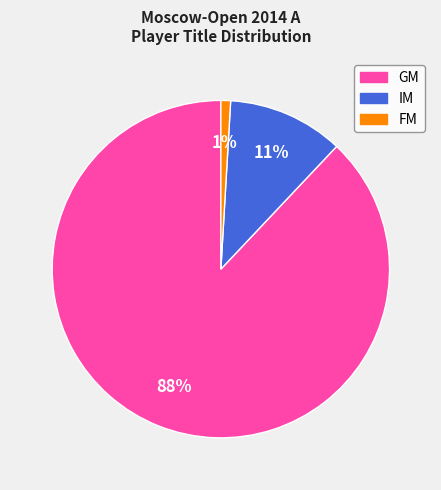

Between IM and FM, which is larger?

IM